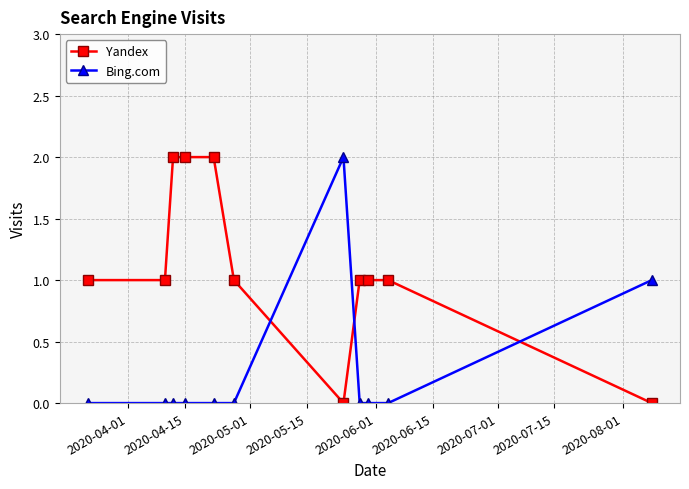

True or false: Bing.com and Yandex intersect in this chart.

True